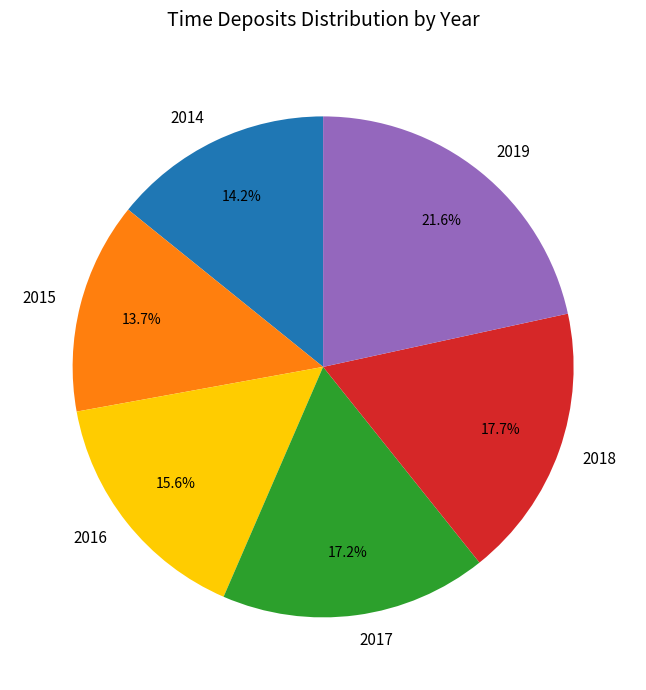

To the nearest percent, what portion does 2019 represent?

22%